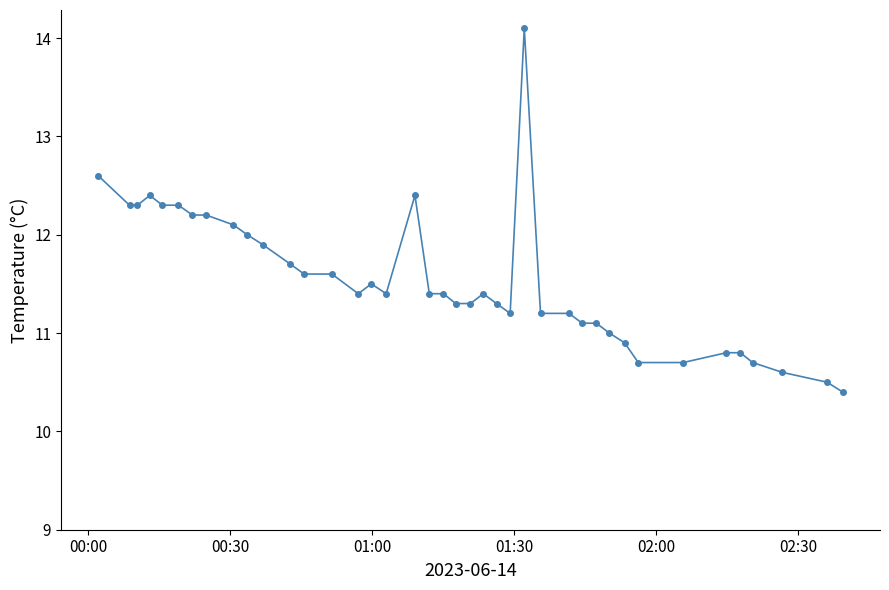

What is the difference between the maximum and second lowest values?

3.6